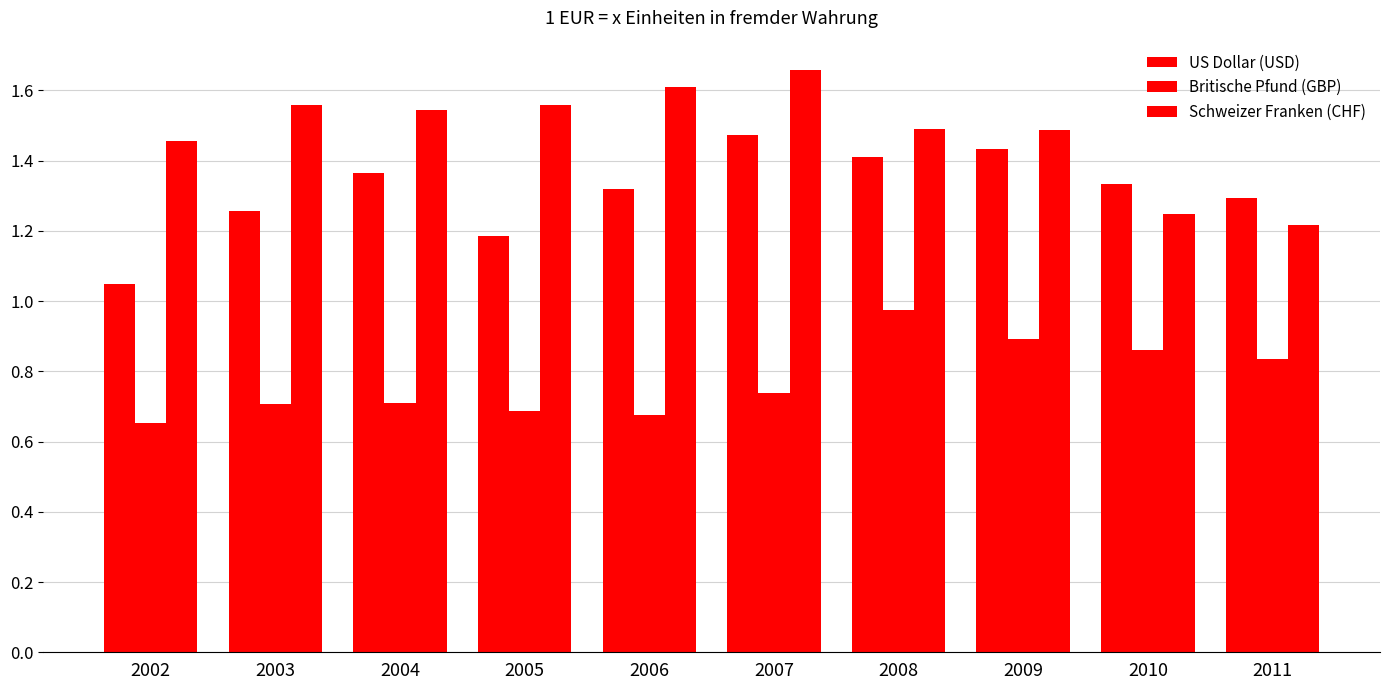

At 2011, list the series in order from smallest to largest.

Britische Pfund (GBP), Schweizer Franken (CHF), US Dollar (USD)